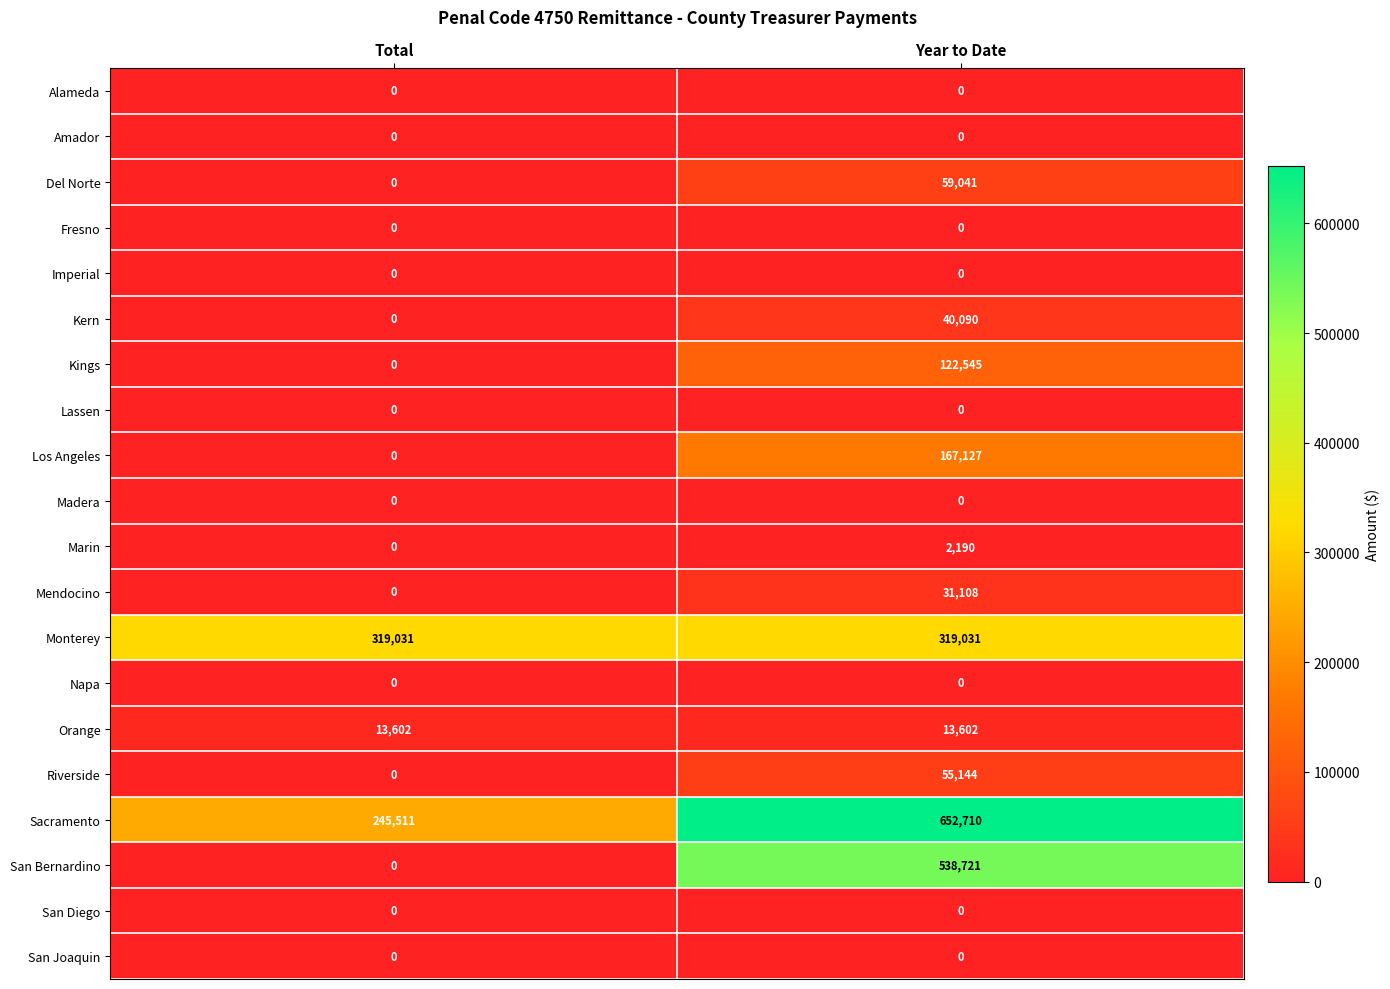

Which series has the largest range (max minus min)?

San Bernardino